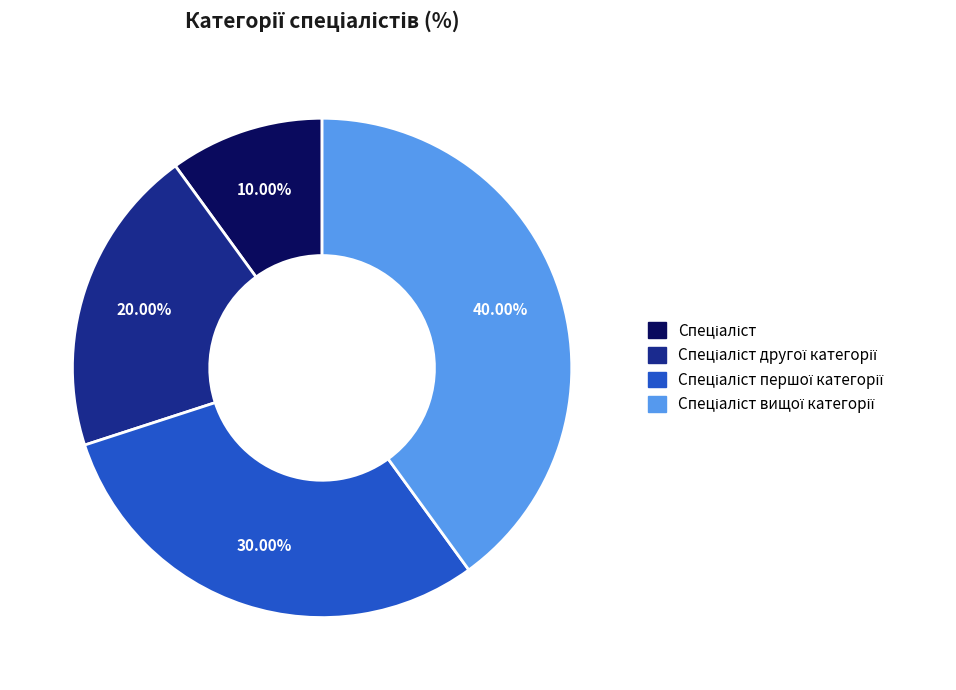

Is there a majority slice in this chart?

No